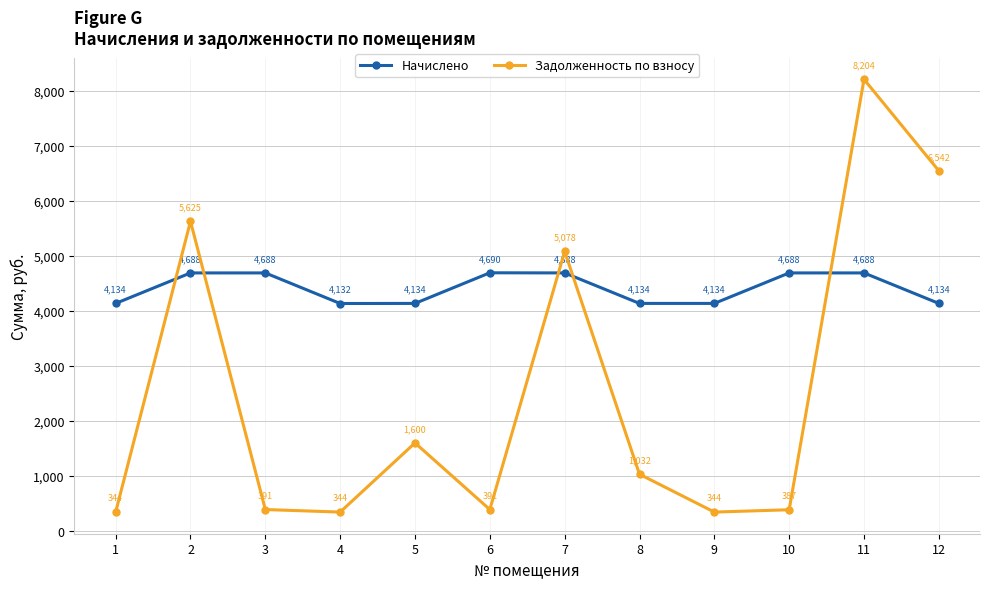

True or false: Задолженность по взносу has more than 1 interior local peaks.

True